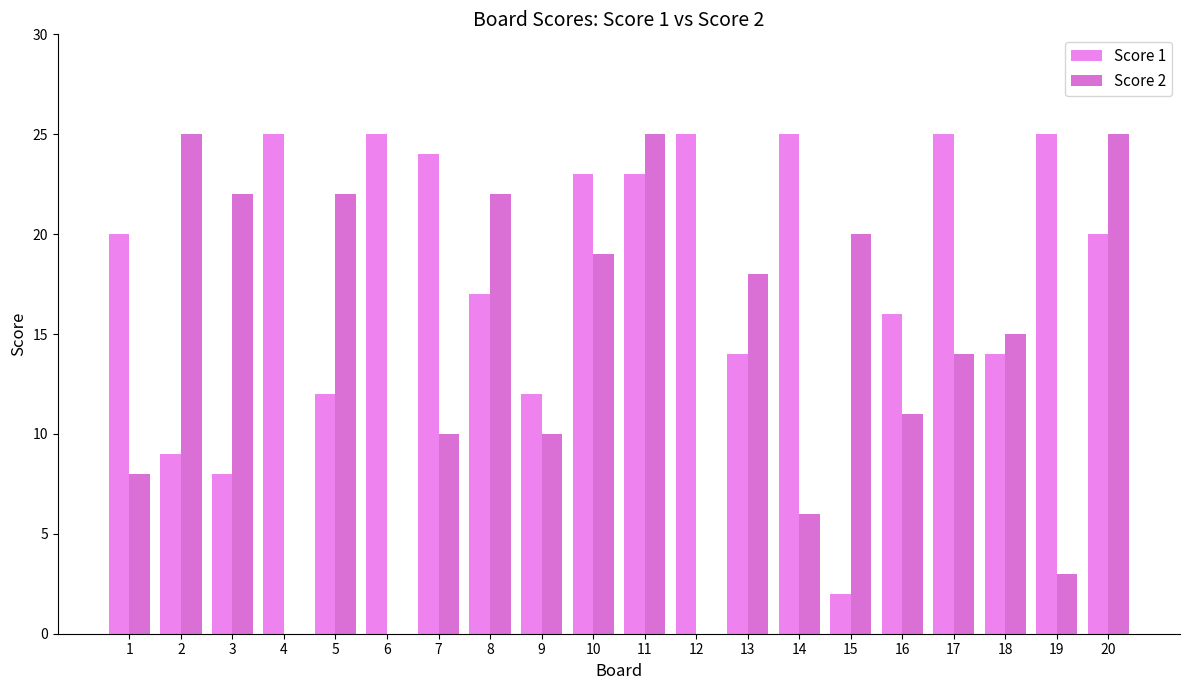

The value of Score 2 at 19 is 5. True or false?

False